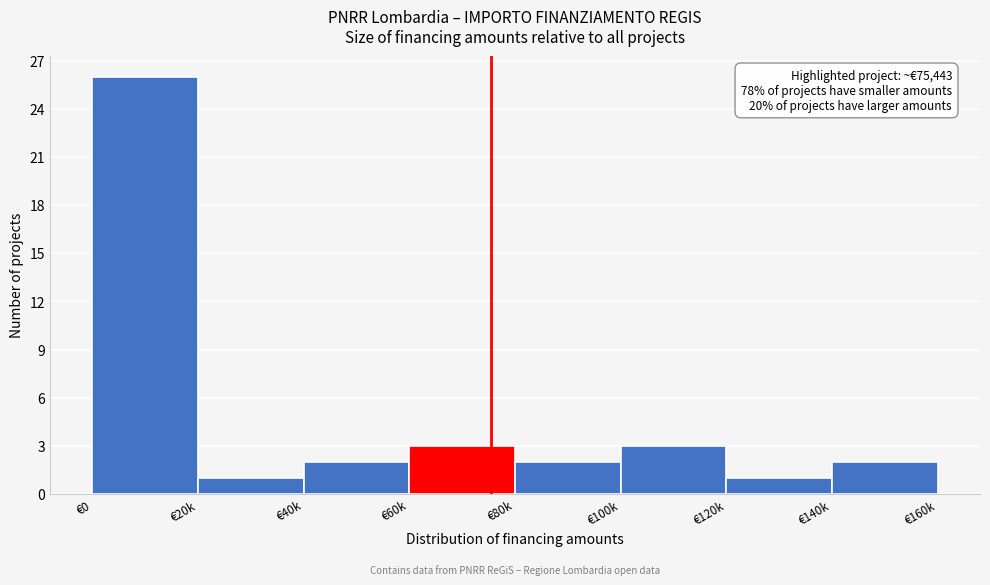

Reading left to right, list all the values displayed in this chart.

26	1	2	3	2	3	1	2